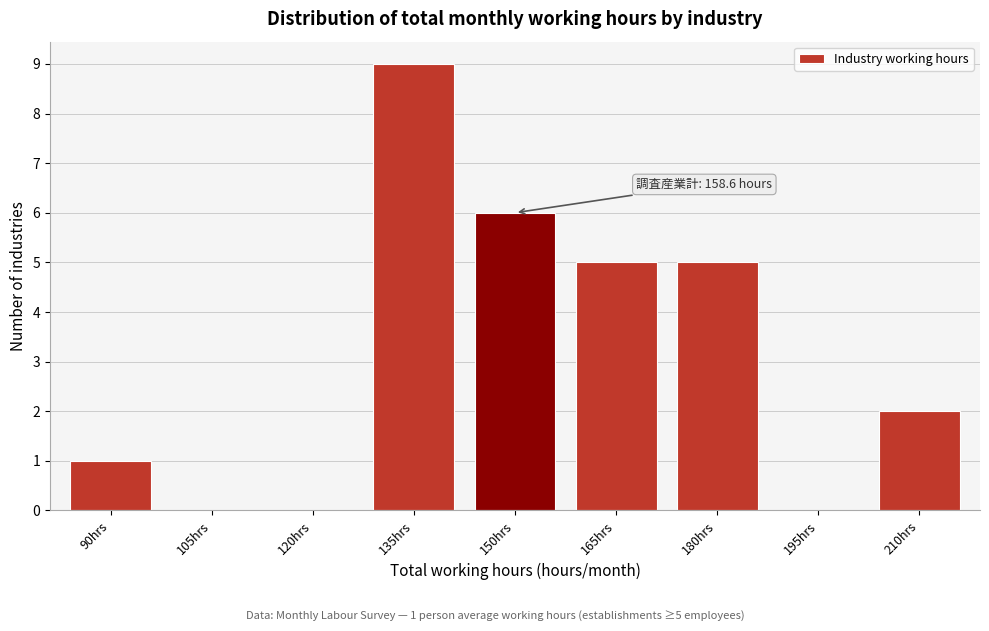

What is the approximate value at 135hrs?

9